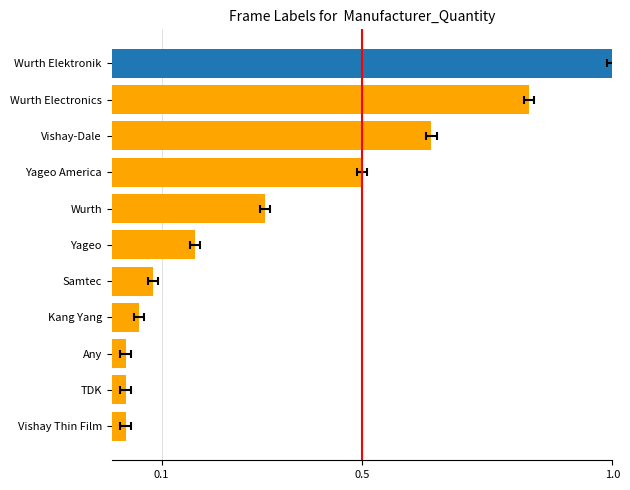

How many bars are there in total?

11